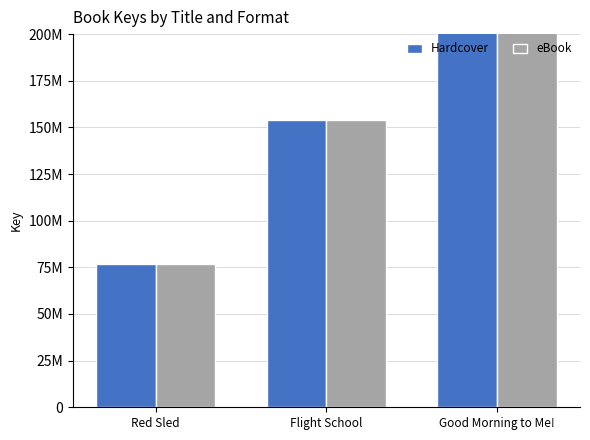

How many data points in eBook are above 153896366?

1